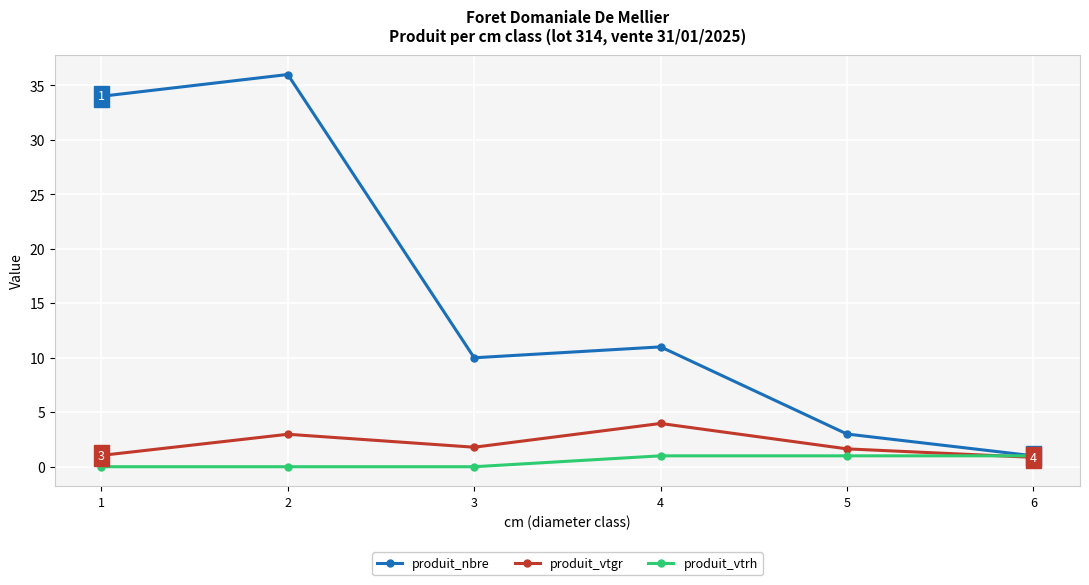

How many interior local peaks does the produit_nbre series have?

2